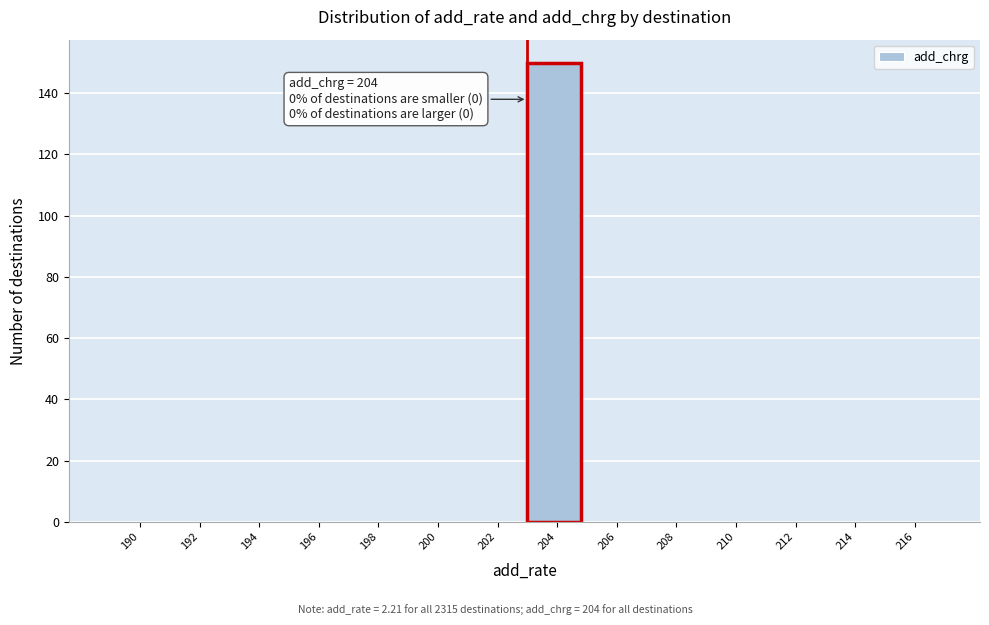

Reading left to right, what are all the values shown in this chart?

190=0	192=0	194=0	196=0	198=0	200=0	202=0	204=150	206=0	208=0	210=0	212=0	214=0	216=0